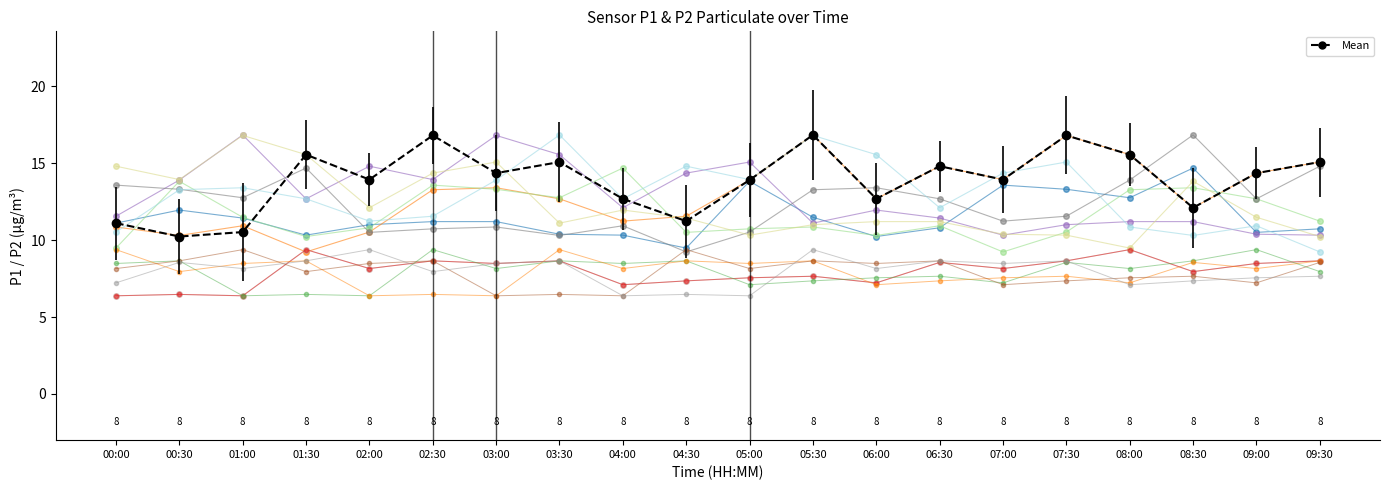

What is the approximate value of P2 at 06:30?

8.6